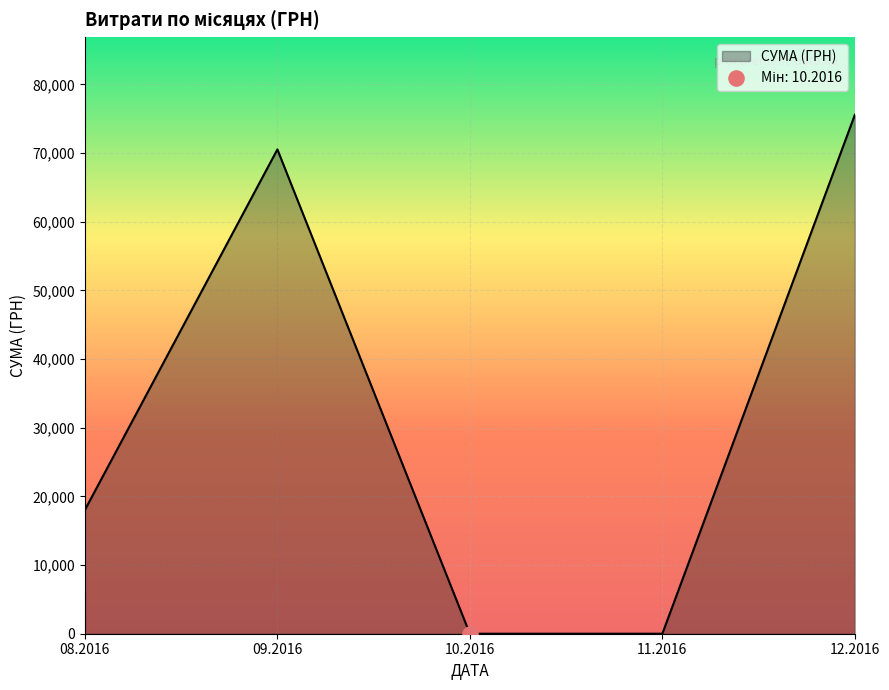

What is the change in value from 08.2016 to 10.2016?

-18028.0